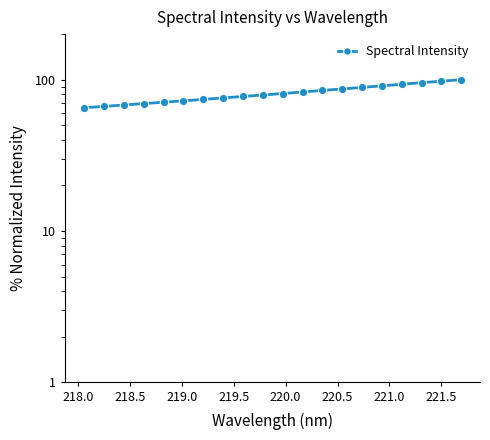

Count the number of data series in this chart.

1